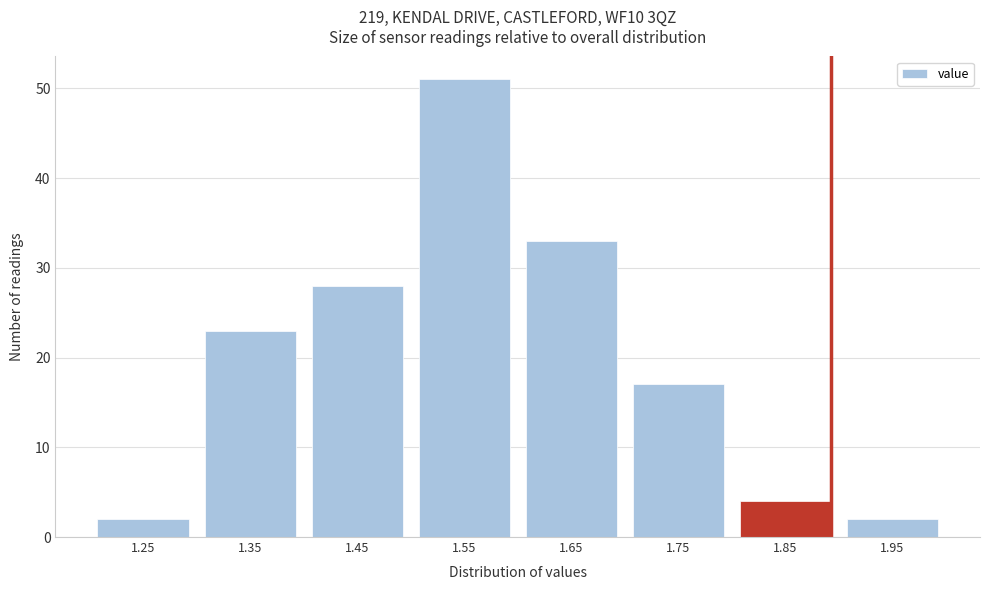

Reading left to right, what are all the values shown in this chart?

2	23	28	51	33	17	4	2